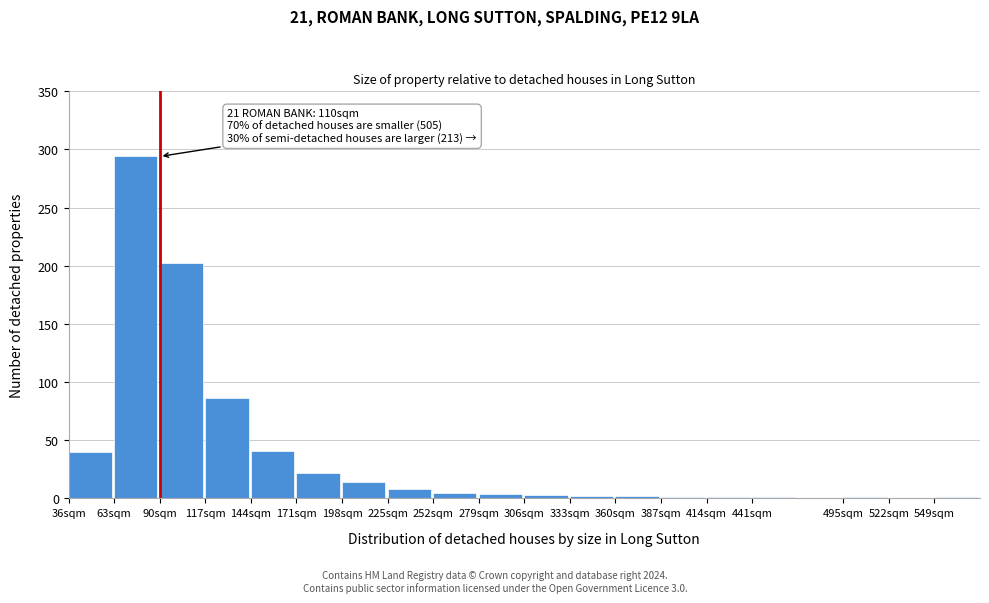

What is the sum of all values?

728